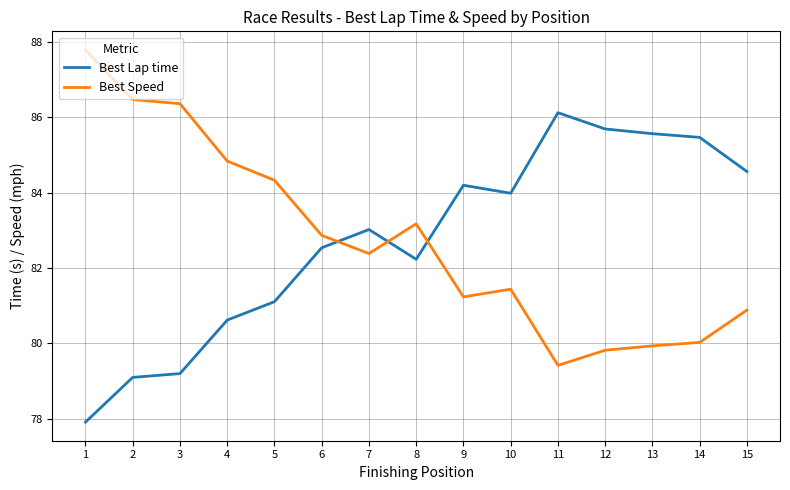

Where do Best Lap time and Best Speed first cross each other?

6 and 7